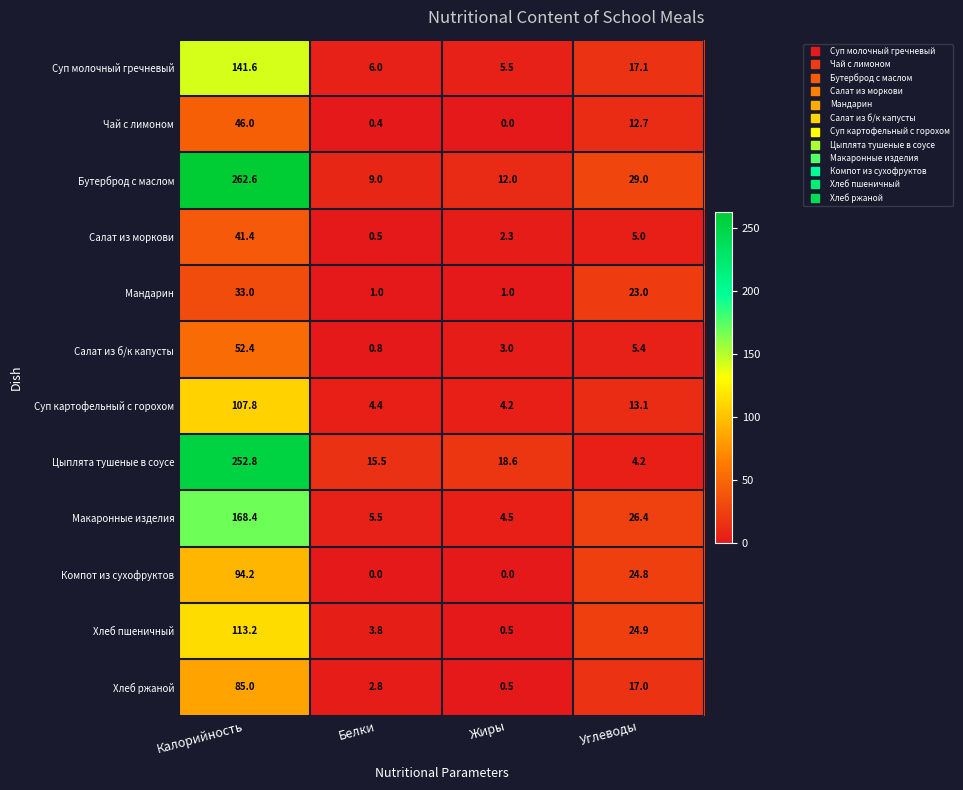

Is it true that Хлеб ржаной equals 2.8 at Белки?

True